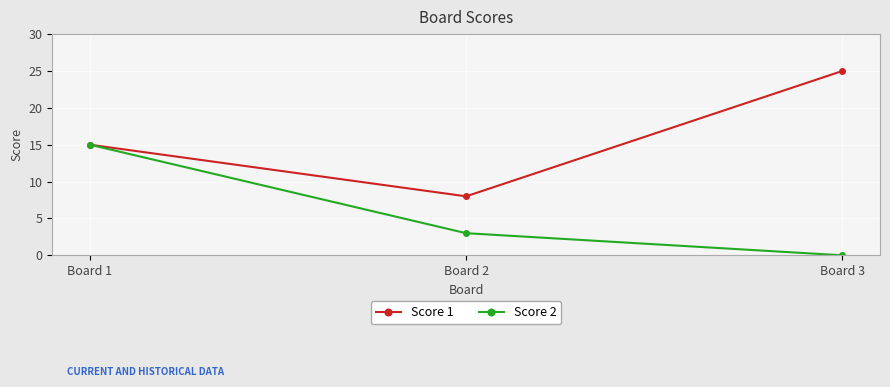

What is the total value across all series at Board 2?

11